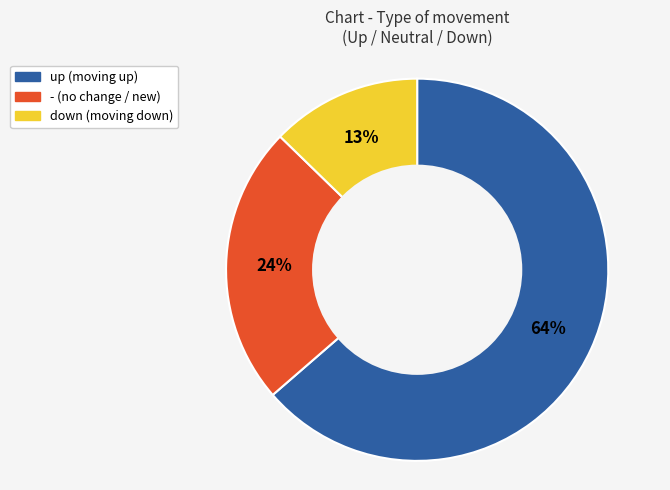

To the nearest percent, what percentage of the pie is down?

13%